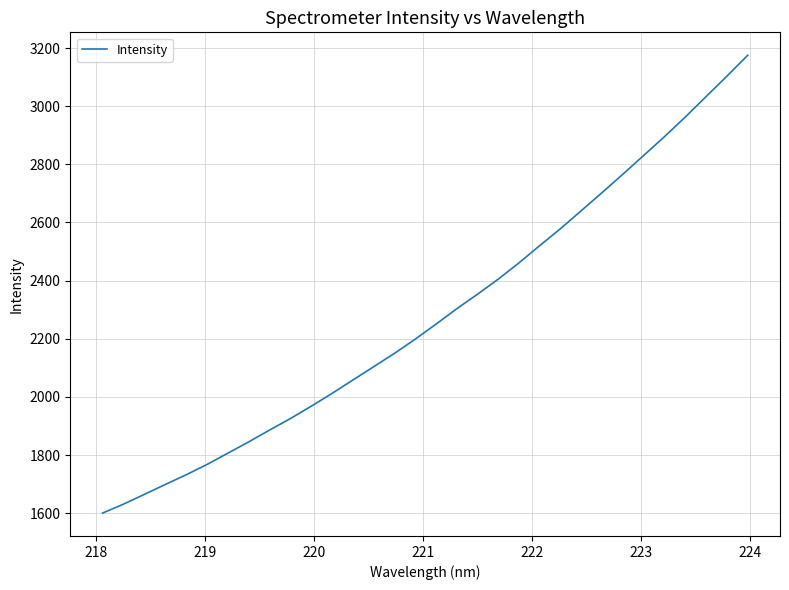

What is the minimum value shown in the chart?

1600.2